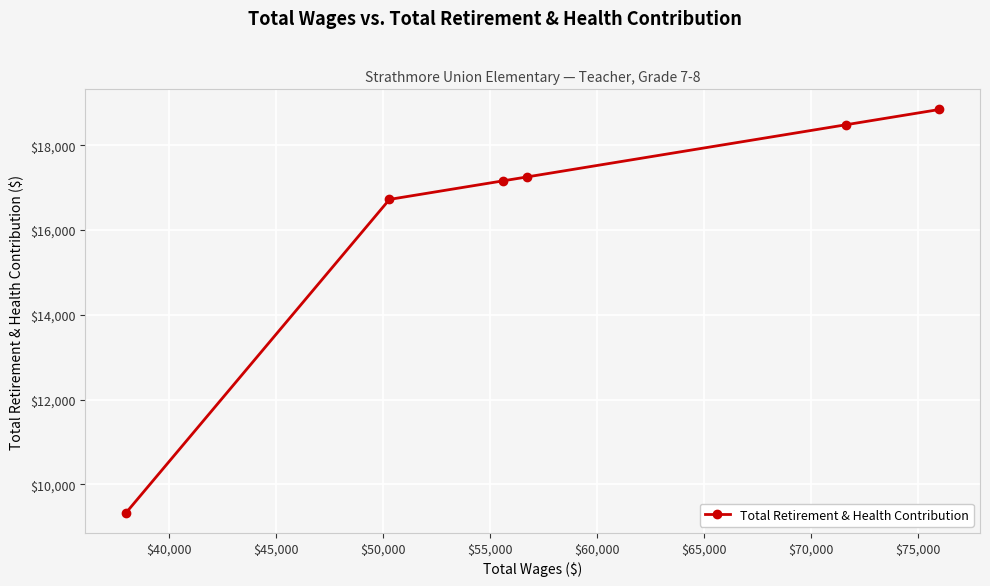

What is the average value?

16298